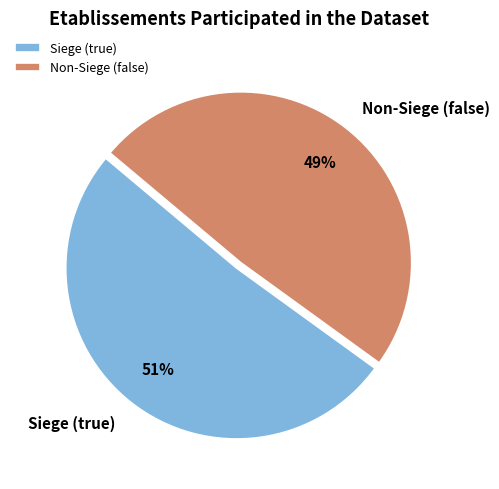

To the nearest percent, what is the difference between the largest and smallest slice percentages?

2%